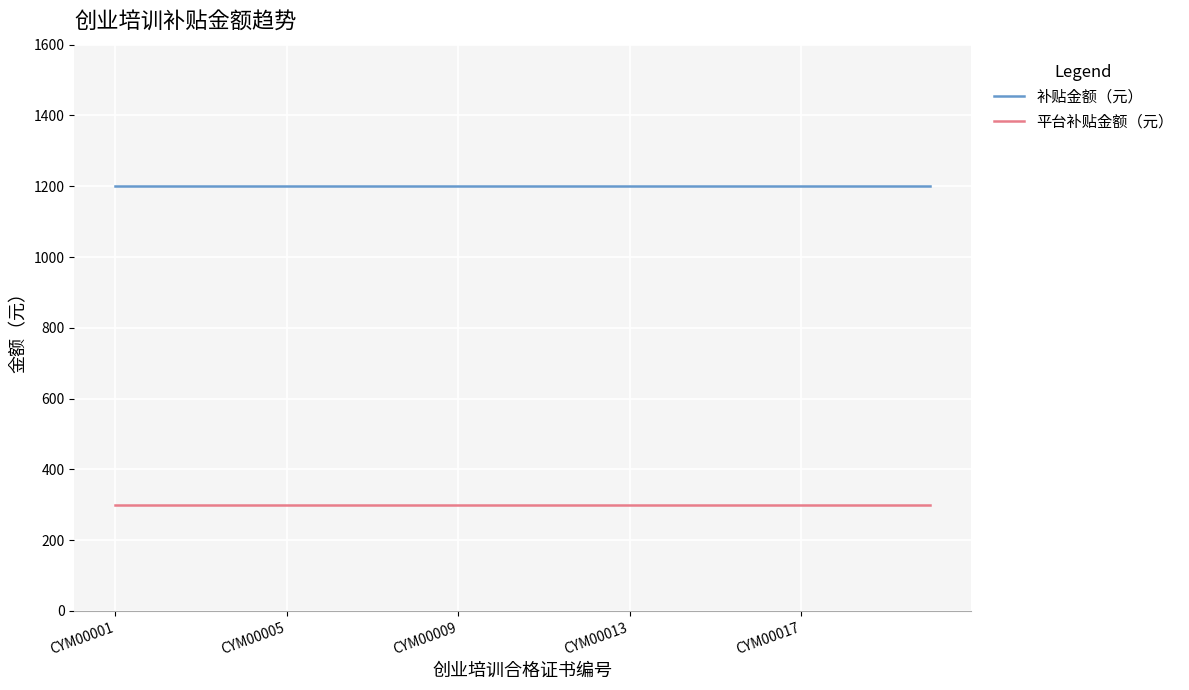

True or false: 平台补贴金额（元） and 补贴金额（元） intersect in this chart.

False